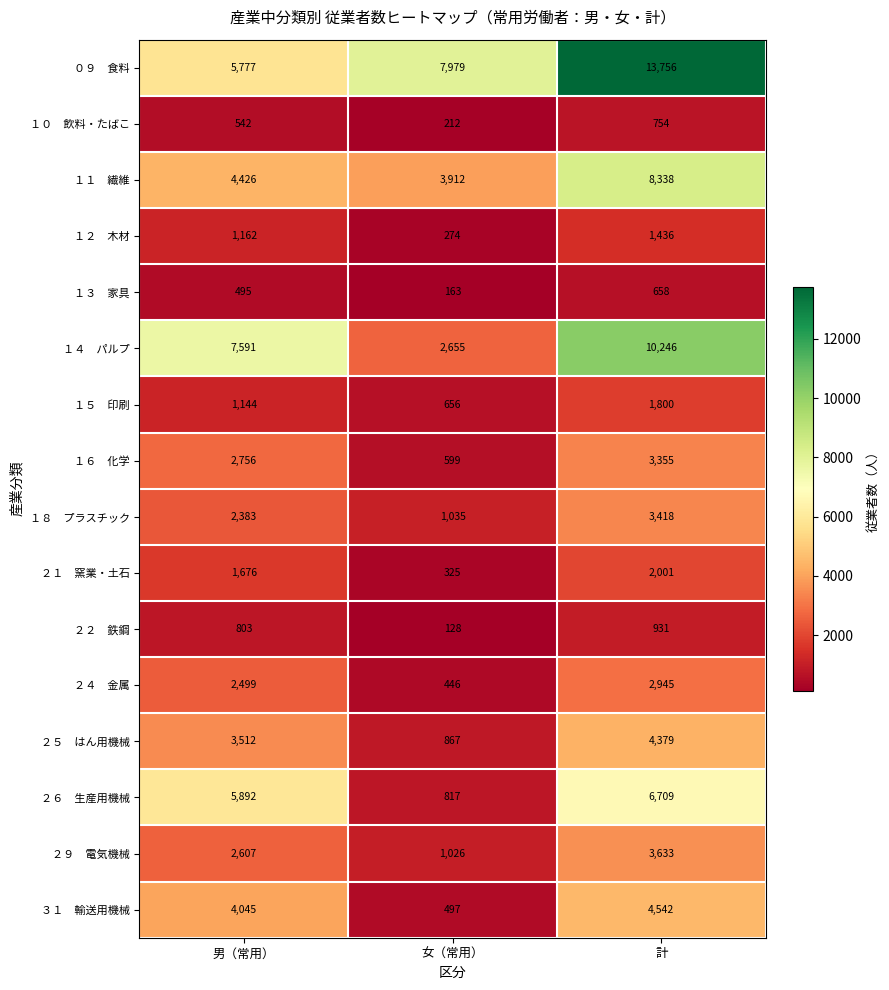

At which category is the sum across all series the highest?

計